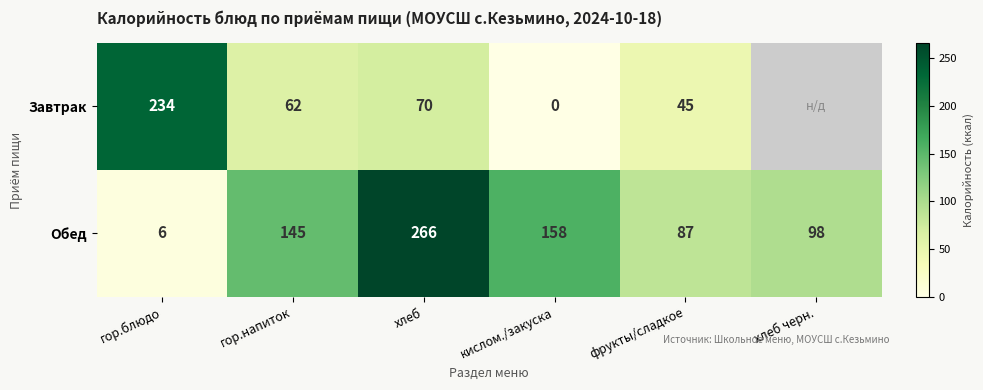

Rank the series at гор.напиток from highest to lowest value.

Обед, Завтрак